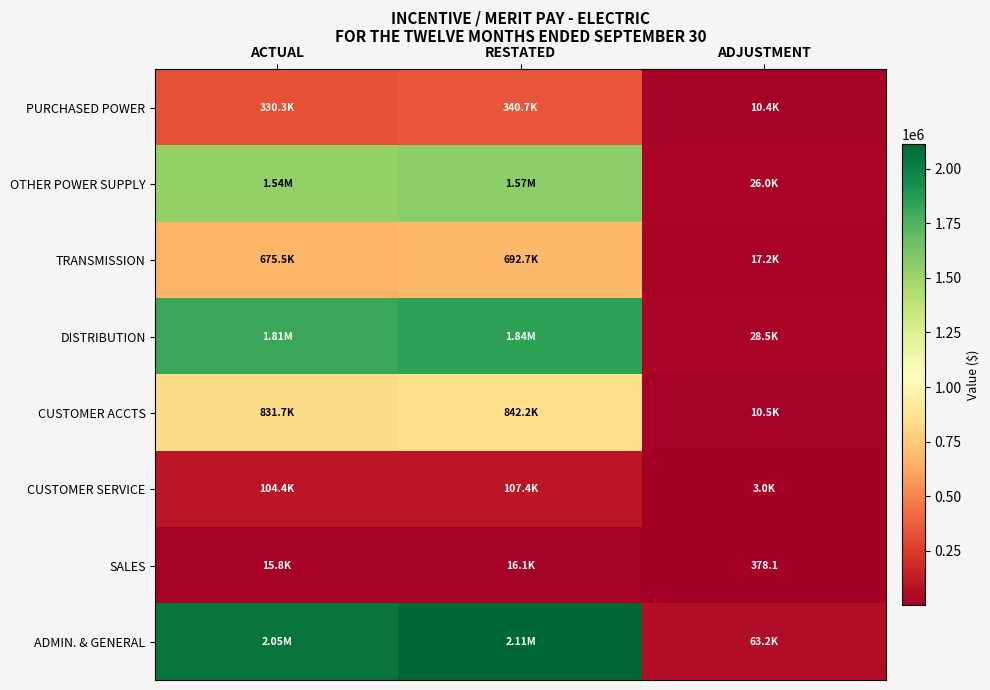

At how many categories does at least one series exceed 218475?

2